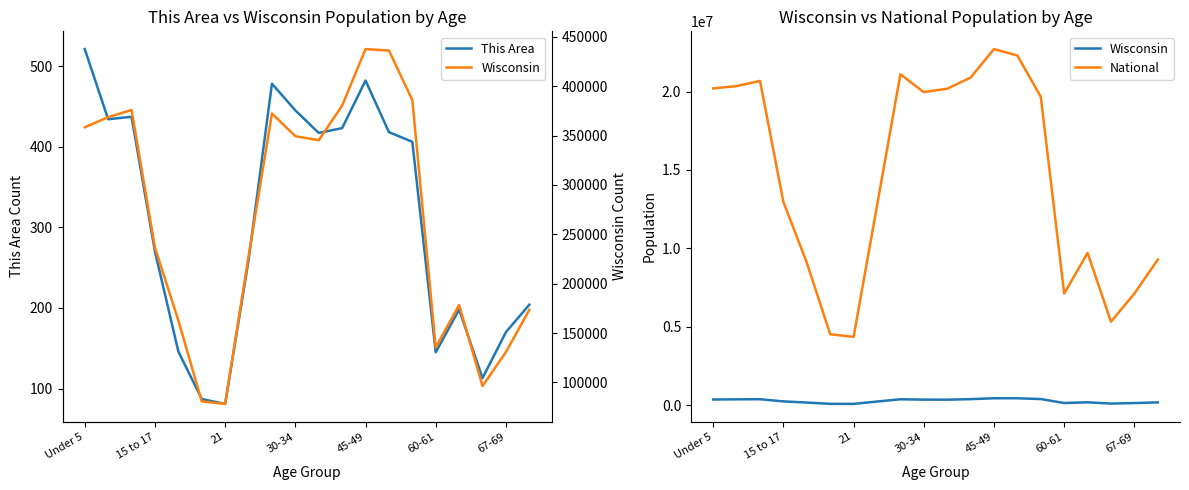

Is this an area chart (filled region under the line)?

No